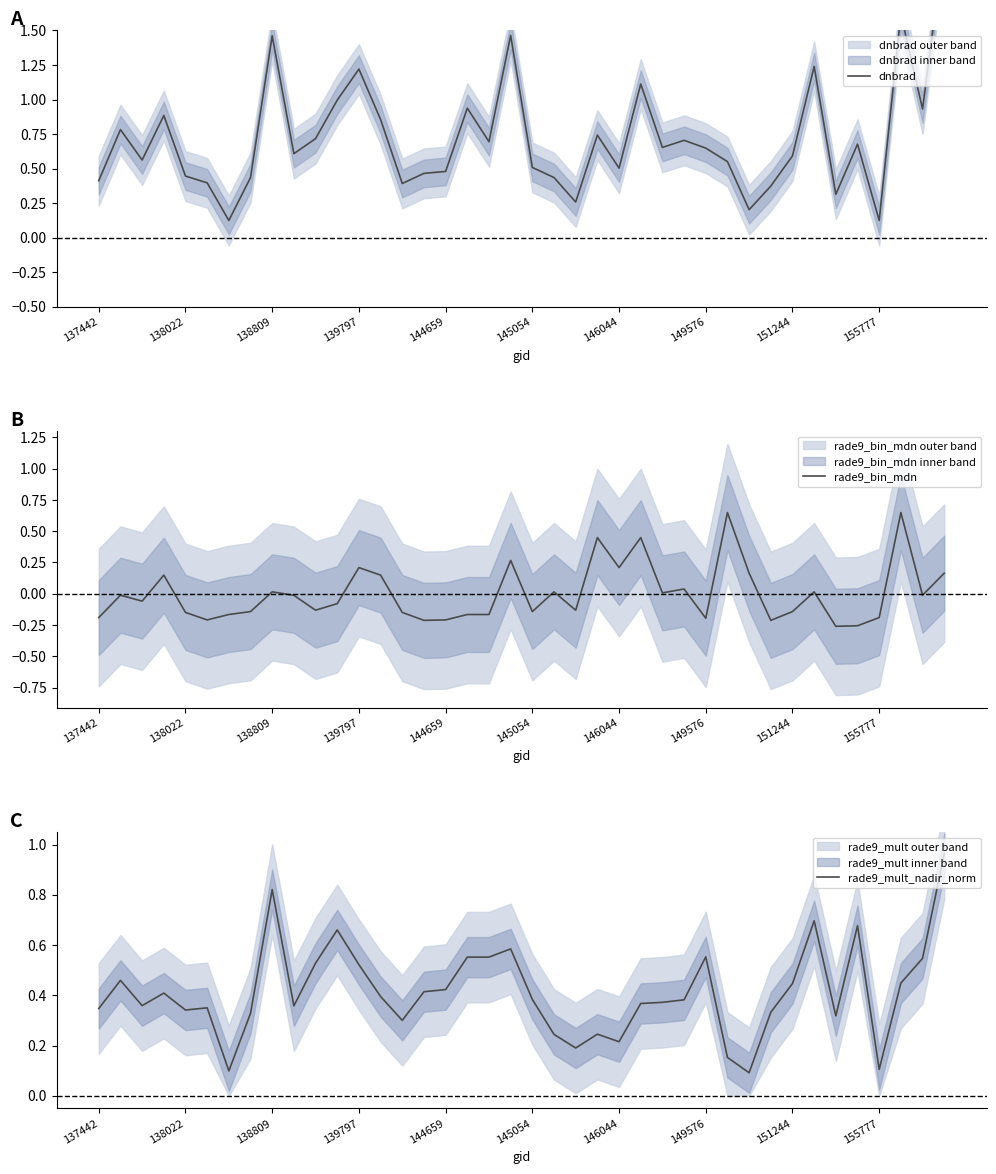

Is it true that rade9_mult_nadir_norm equals 0.4 at 25?

True